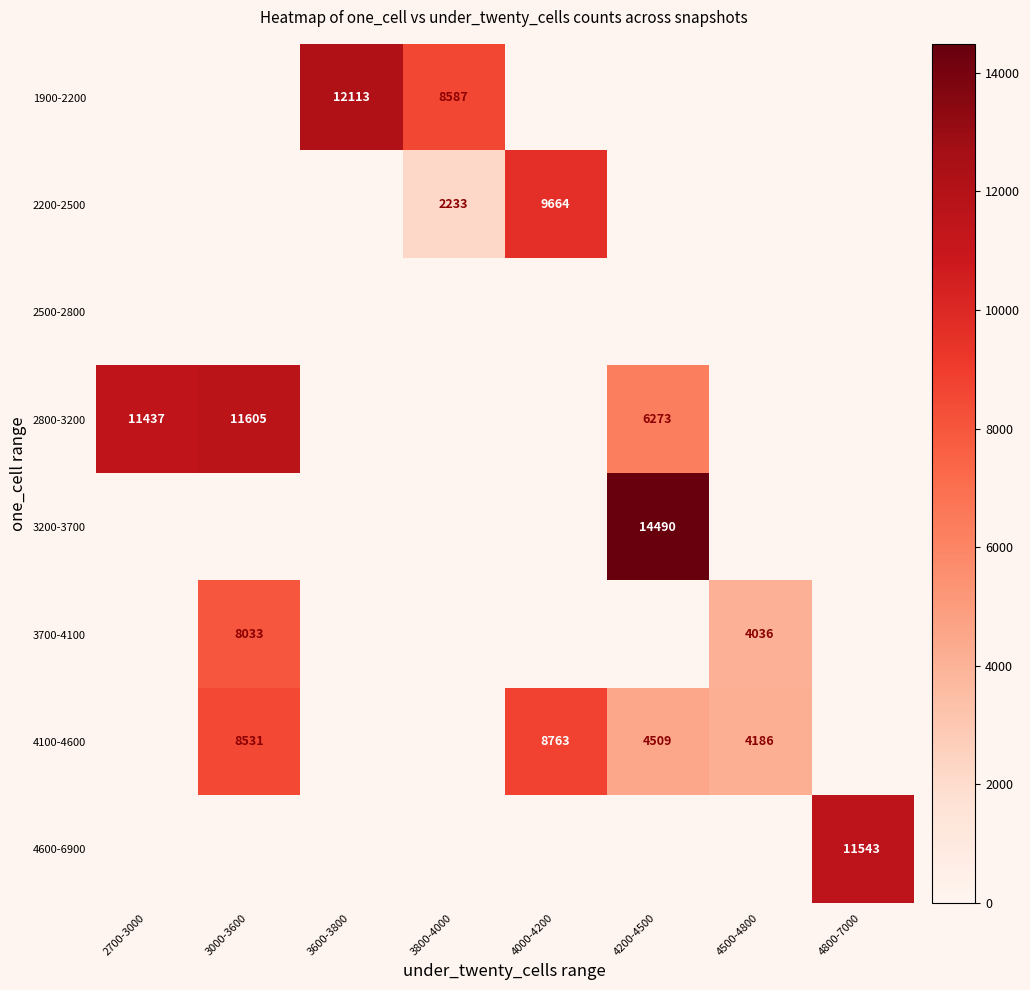

What is the highest value of the 4600-6900 series?

11543